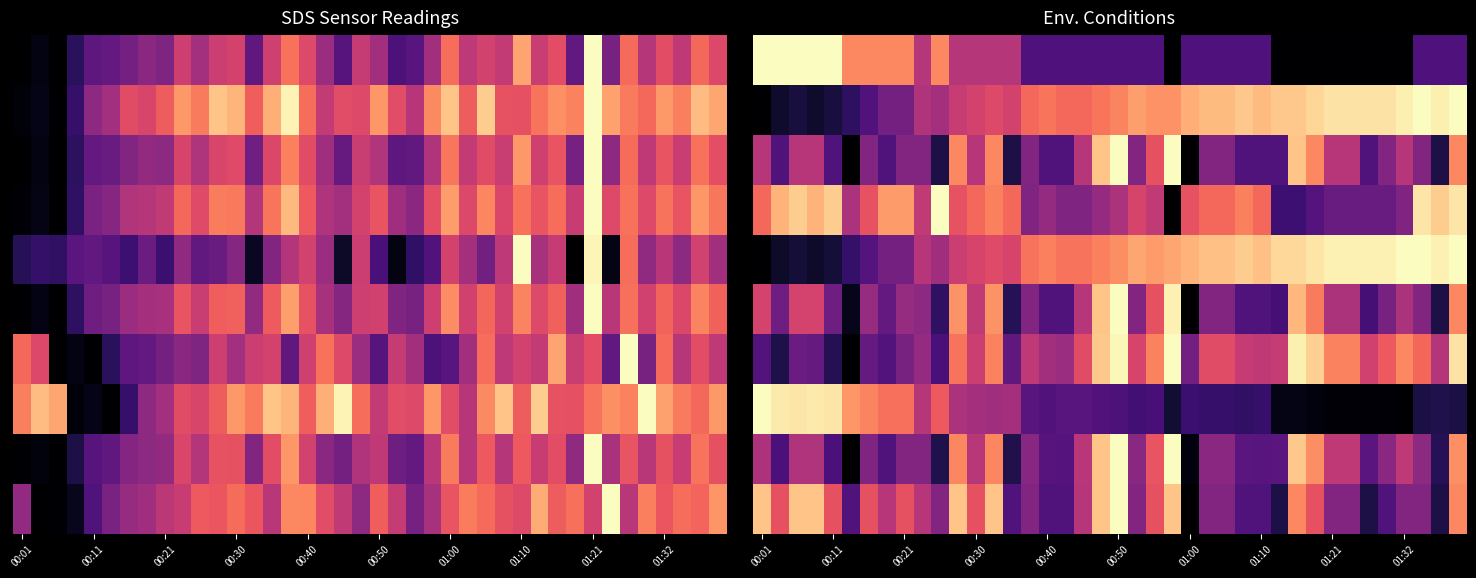

Count the number of categories in the chart.

40